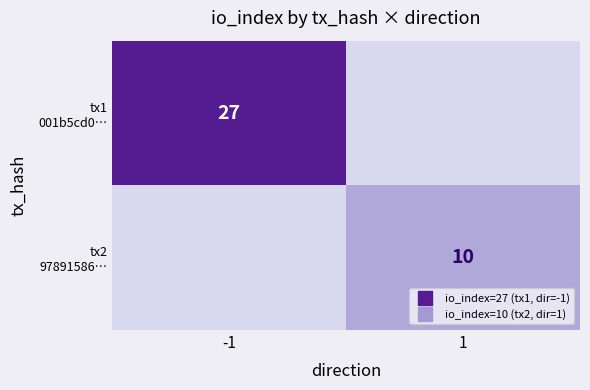

How many values in tx1 001b5cd0… are above zero?

1